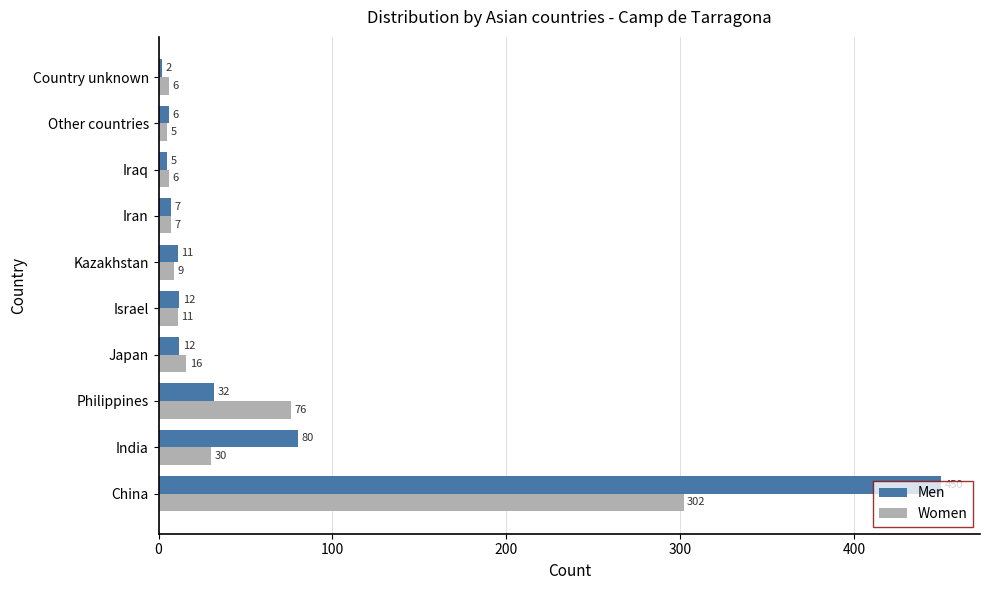

List the series in order of their peak value, highest first.

Men, Women